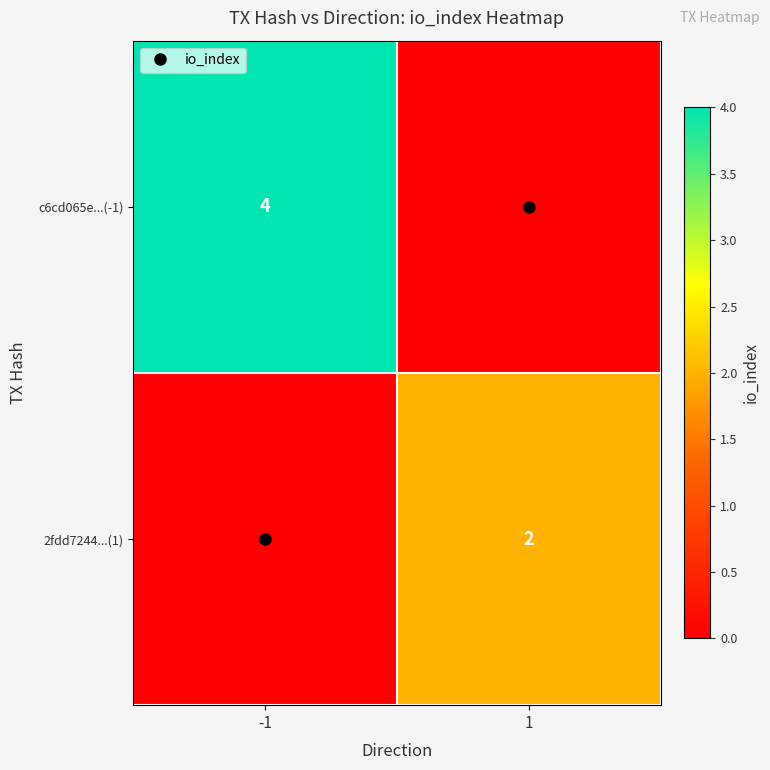

Which has a higher value, -1 or 1?

-1